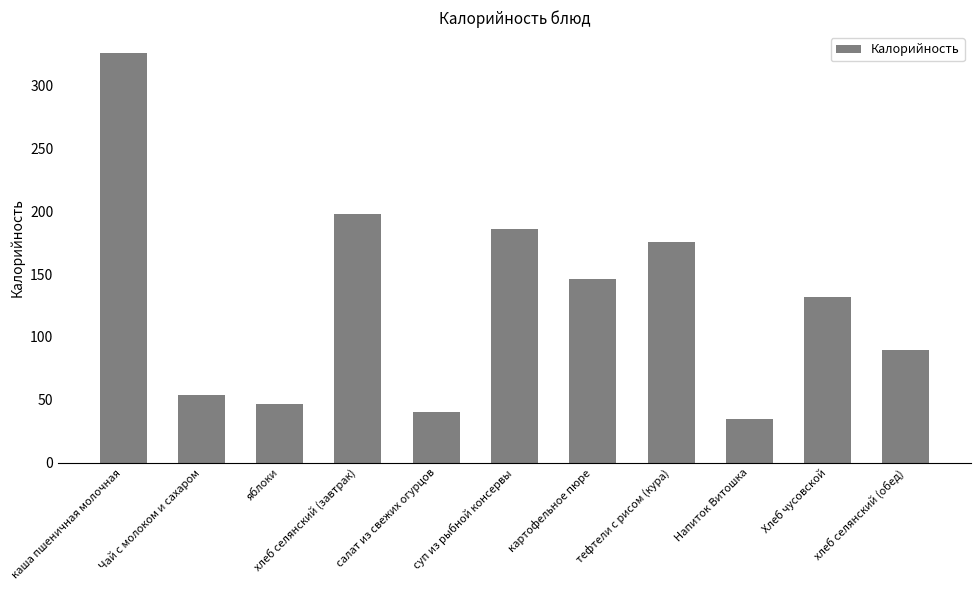

Reading left to right, list all the values displayed in this chart.

326.1	53.5	47.0	197.4	40.4	185.7	145.8	175.4	35.0	131.6	90.0